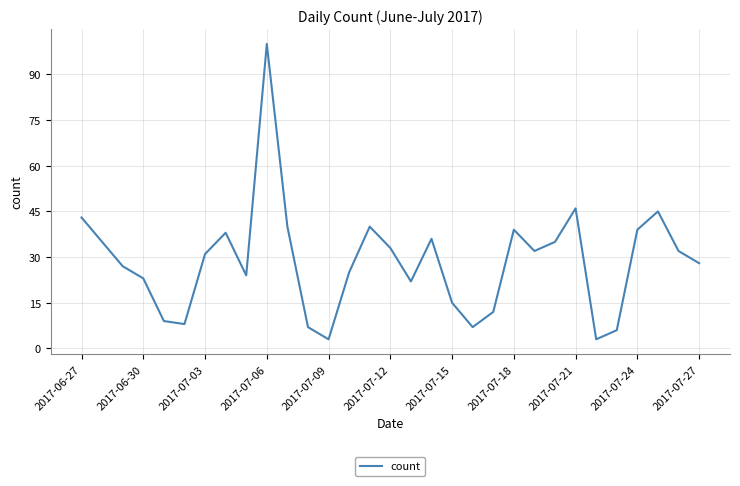

What is the minimum value shown in the chart?

3